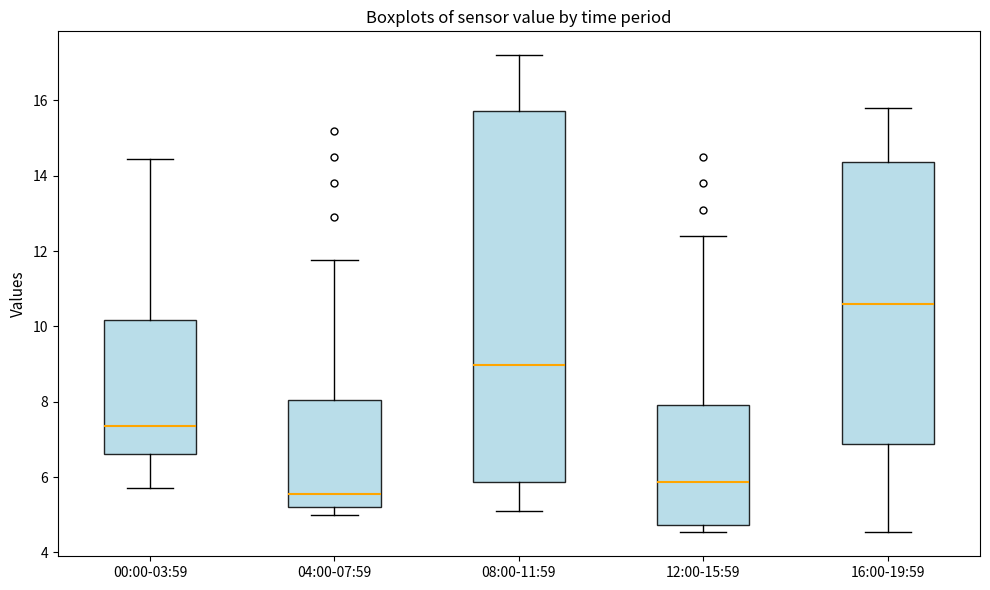

Where is the lower edge of the box for 12:00-15:59 on the y-axis? The values are not printed on the chart, so give them approximately, as read against the axis.

4.8